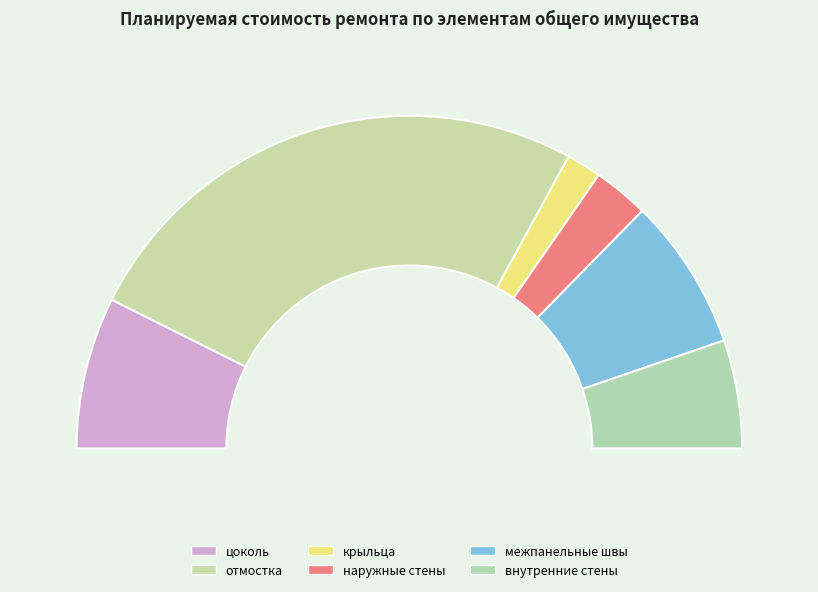

Is it true that крыльца is 11% of the pie?

False